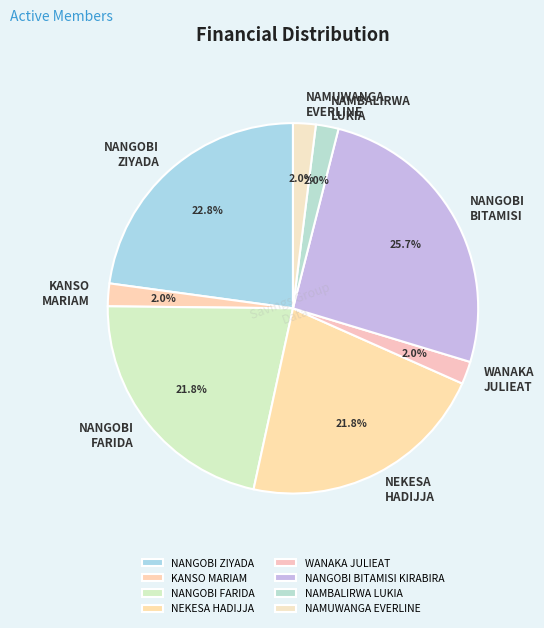

What is the largest slice in the pie chart?

NANGOBI BITAMISI KIRABIRA